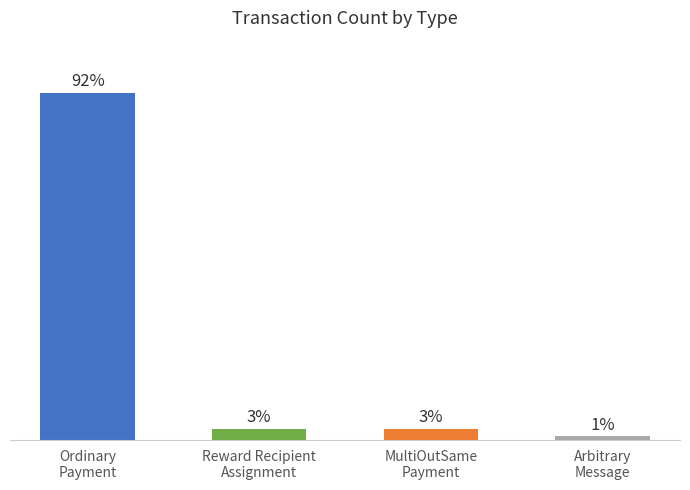

What is the minimum value shown in the chart?

1